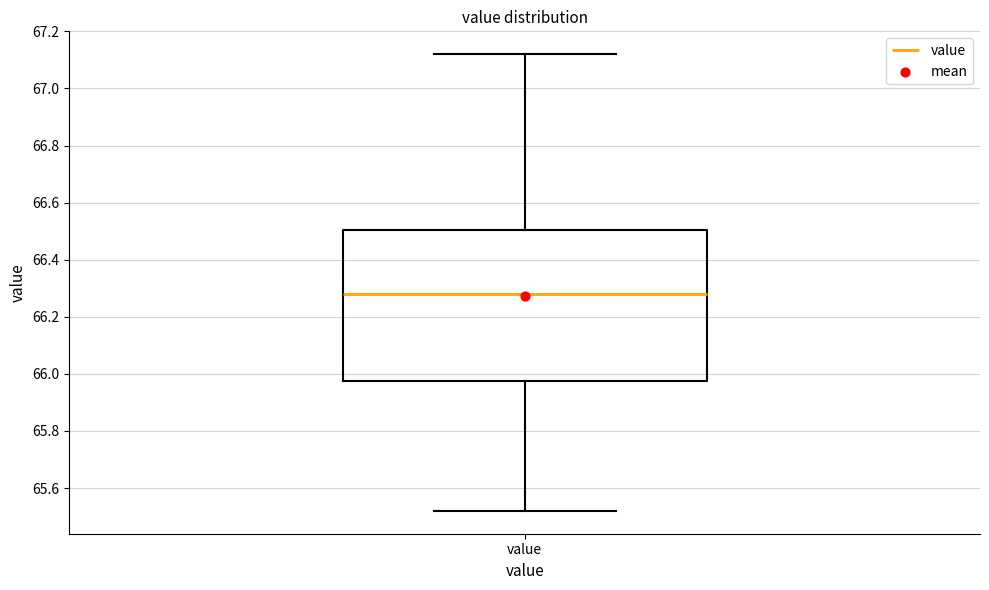

Where is the lower edge of the box for value on the y-axis? The values are not printed on the chart, so give them approximately, as read against the axis.

65.98